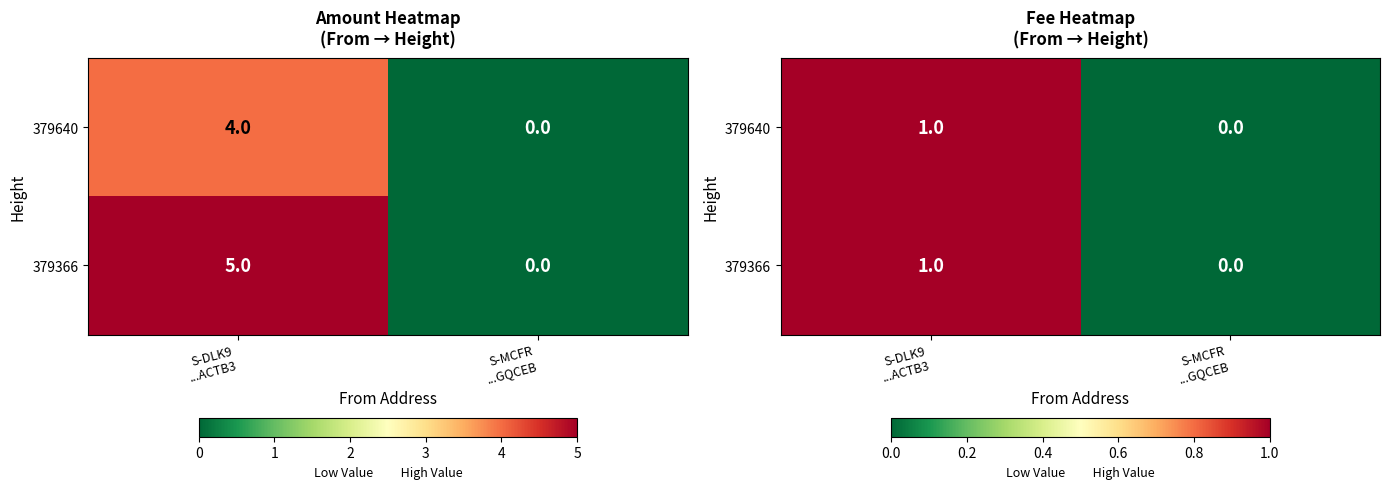

How many 379640 values are between 0 and 1?

2